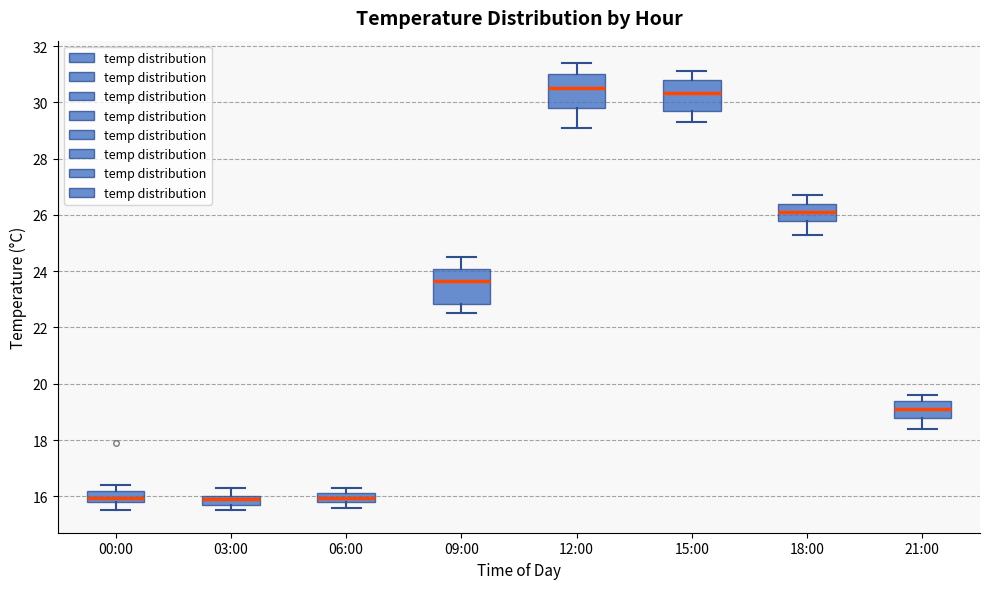

Reading left to right, transcribe this box plot: for each box, give where its median line is, the range the box spans, and where its two whiskers end, as read against the y-axis. The values are not printed on the chart, so give them approximately, as read against the axis.

00:00: median 16.0, box 15.8 to 16.2, whiskers 15.6 to 16.4
03:00: median 16.0 (just below the box's upper edge), box 15.8 to 16.0, whiskers 15.6 to 16.4
06:00: median 16.0, box 15.8 to 16.2, whiskers 15.6 to 16.4
09:00: median 23.6, box 22.8 to 24.0, whiskers 22.6 to 24.6
12:00: median 30.6, box 29.8 to 31.0, whiskers 29.2 to 31.4
15:00: median 30.4, box 29.8 to 30.8, whiskers 29.4 to 31.2
18:00: median 26.2, box 25.8 to 26.4, whiskers 25.4 to 26.8
21:00: median 19.2, box 18.8 to 19.4, whiskers 18.4 to 19.6